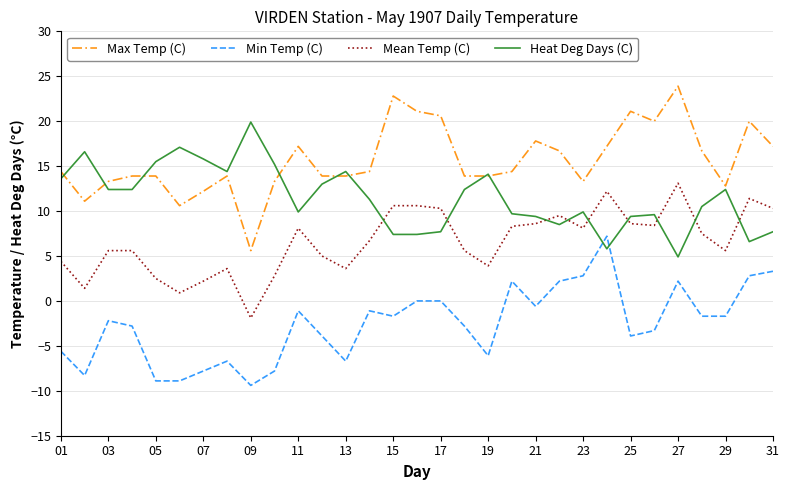

What is the greatest value displayed?

23.9